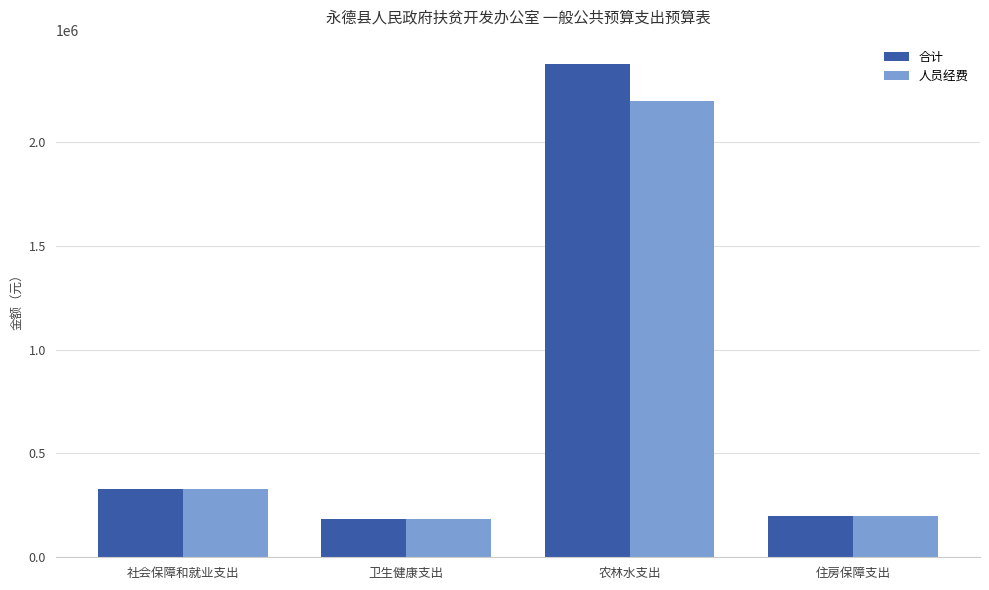

At which category is the sum across all series the highest?

农林水支出